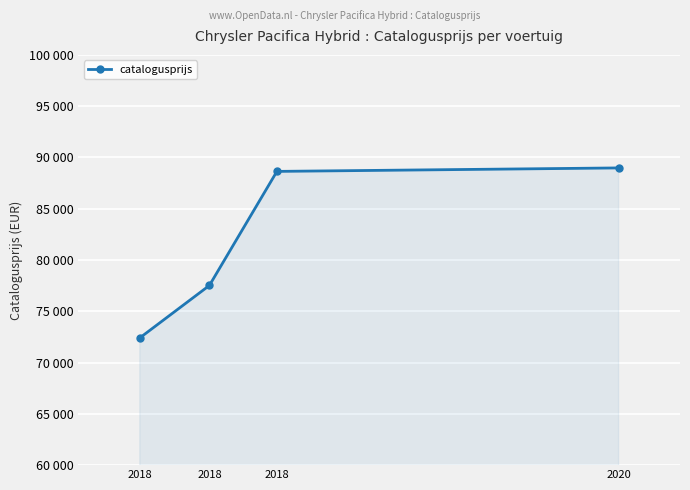

What is the difference between the values at 2020 and 2018?

339